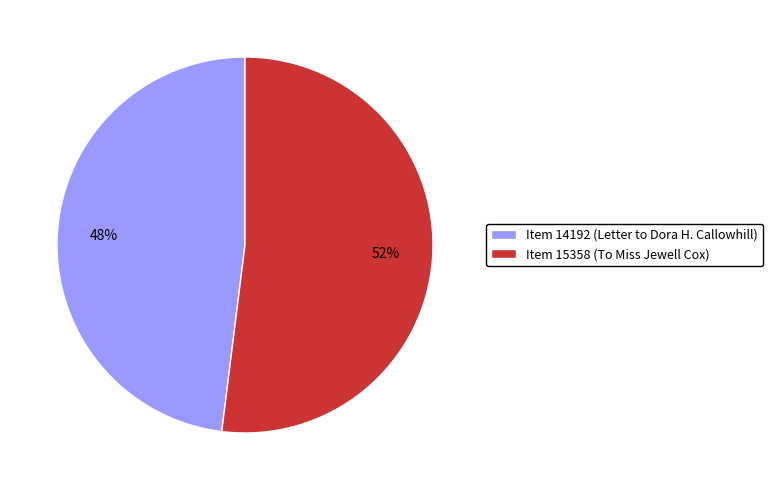

Is it true that Item 14192 (Letter to Dora H. Callowhill) is 62% of the pie?

False